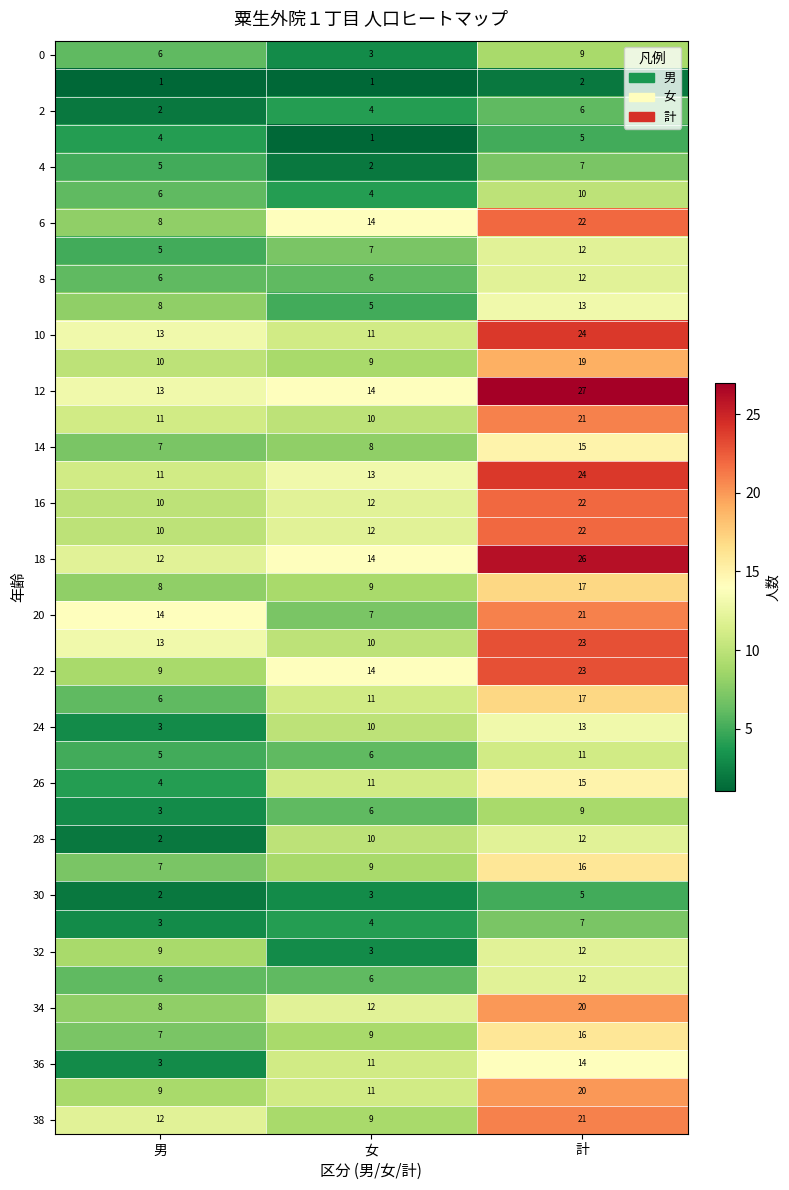

How many categories are shown in the chart?

3